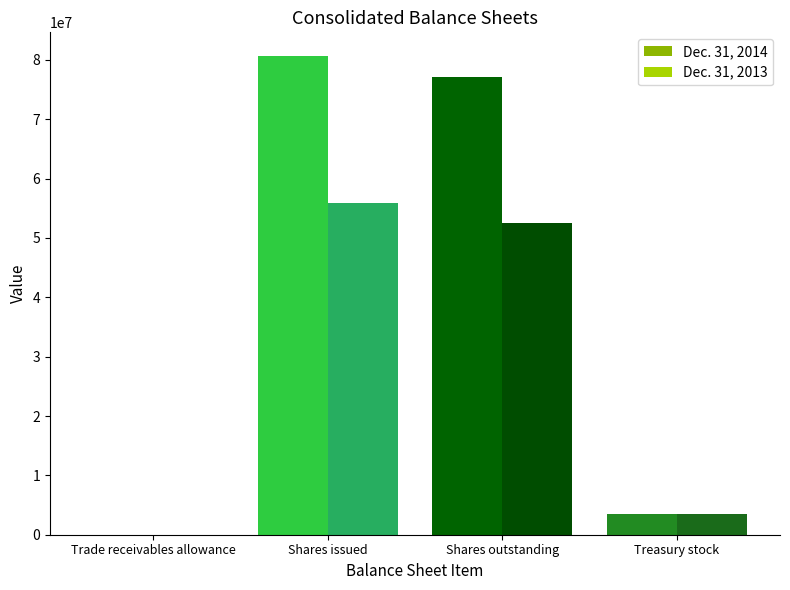

At which label is Dec. 31, 2013 closest to 27972605?

Shares outstanding